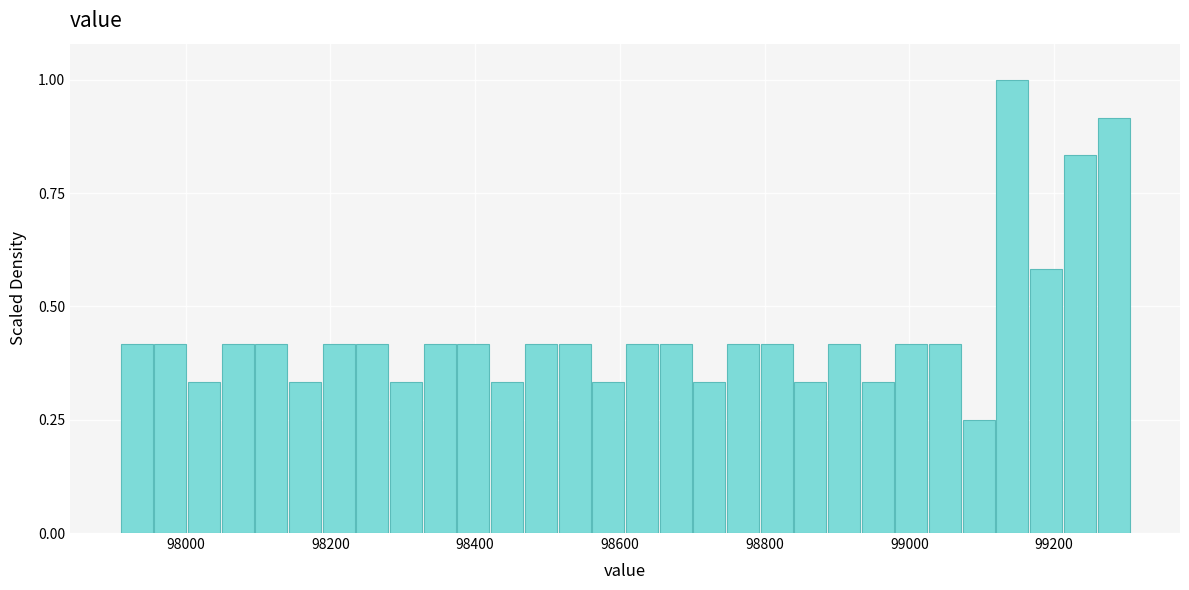

Read against the x-axis, roughly where is the centre of the tallest bar?

99140